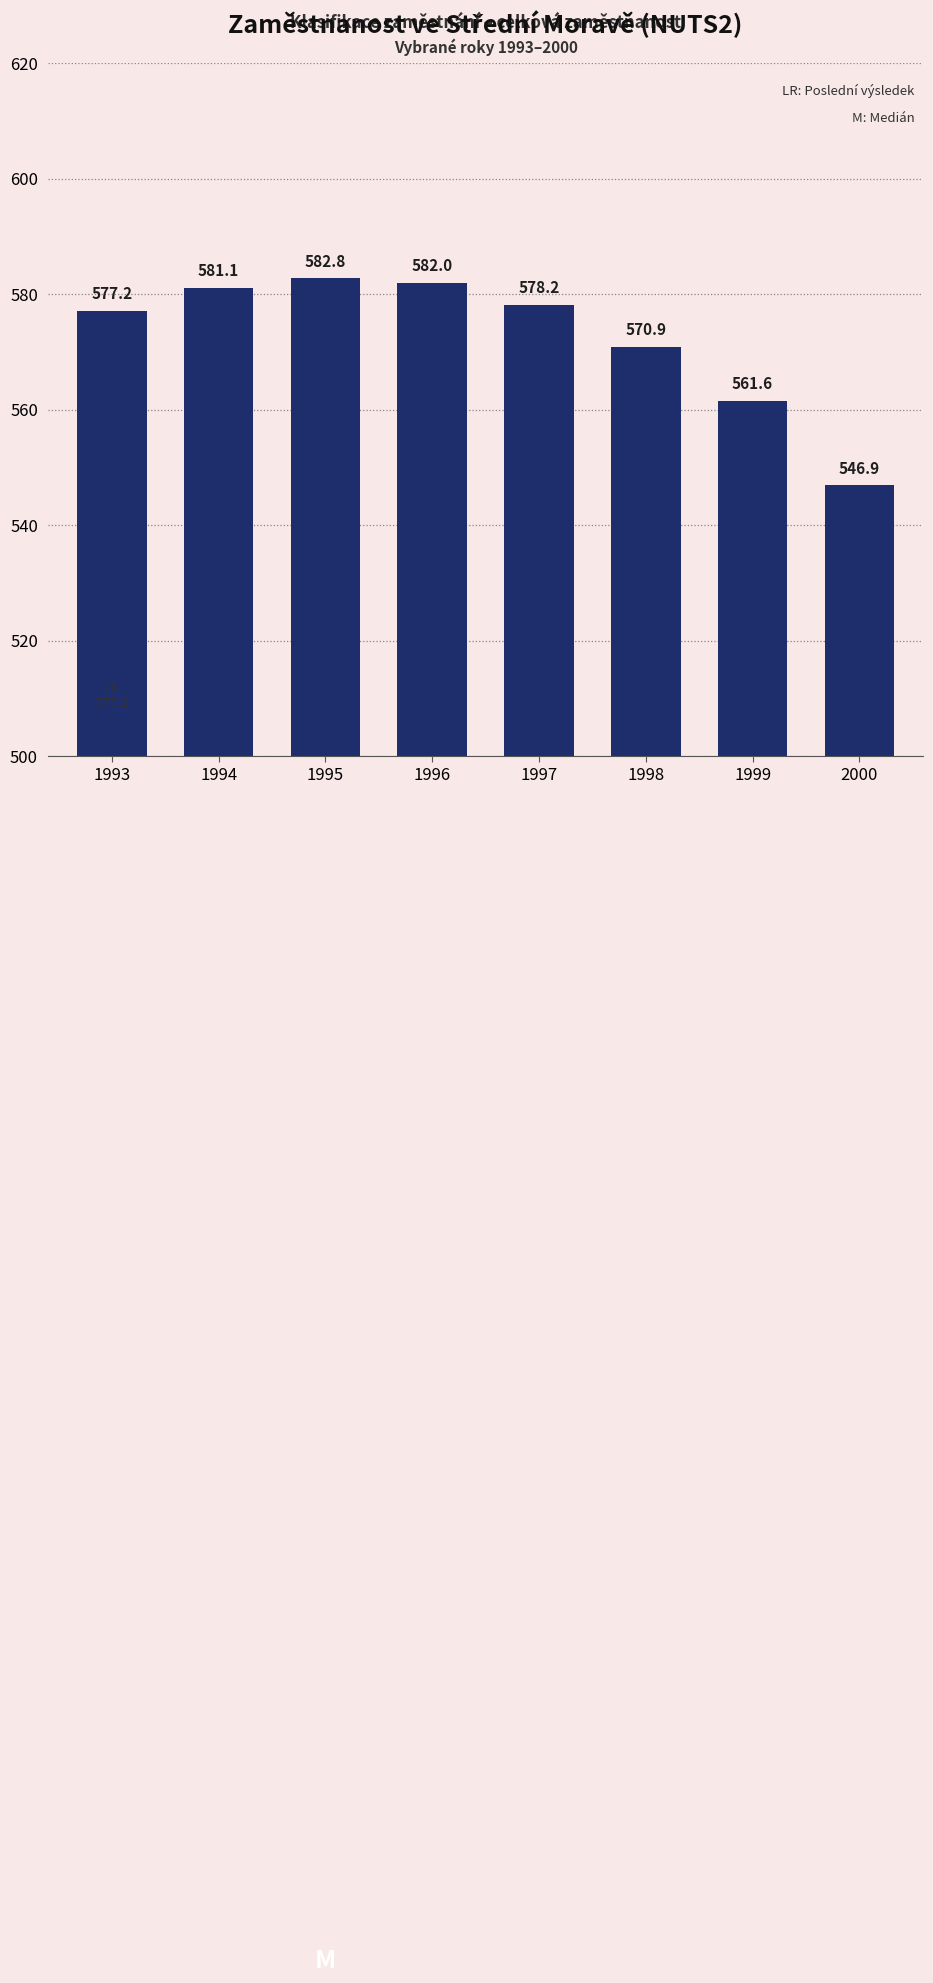

The chart shows a value of 582.8 at 1995. True or false?

True